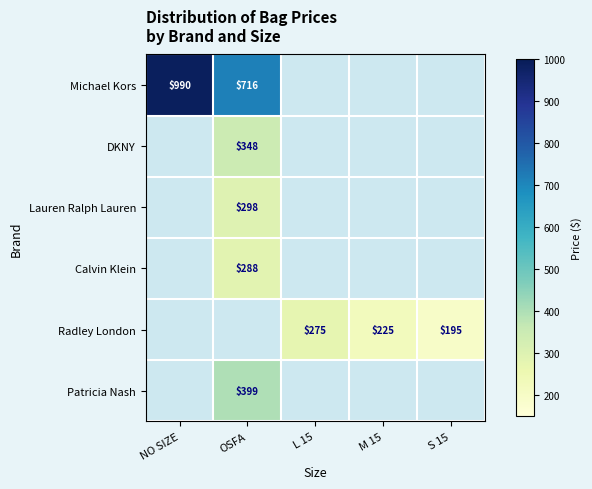

The DKNY series shows 139 at OSFA. True or false?

False